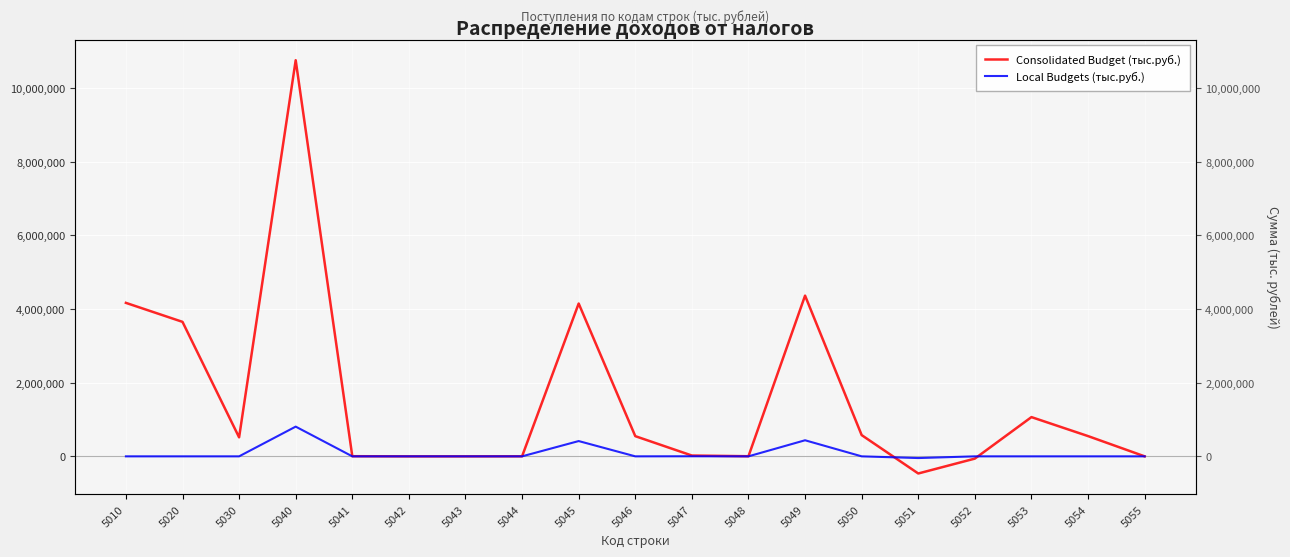

Does the chart display data point markers on the line(s)?

No